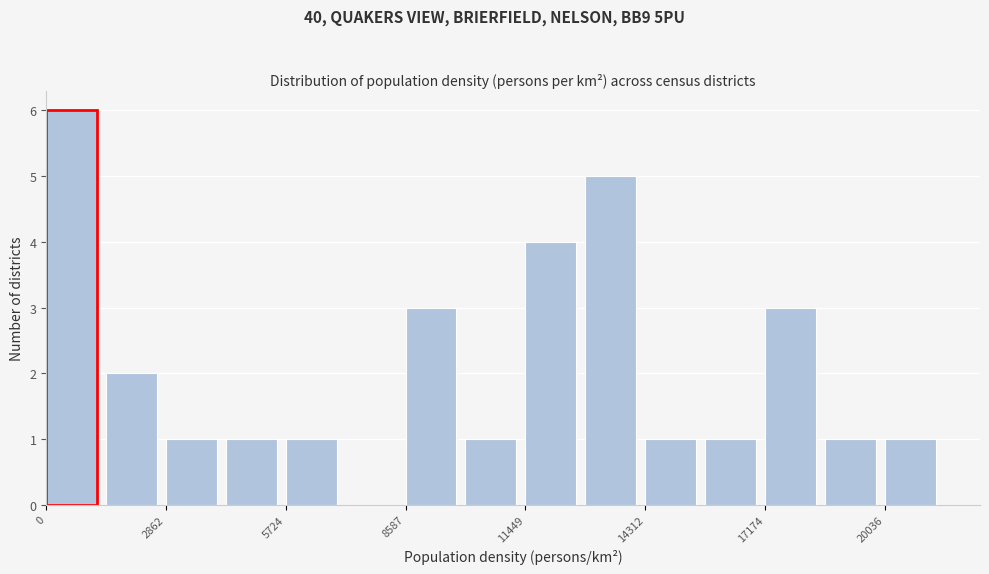

Read against the x-axis, roughly where is the centre of the tallest bar?

500